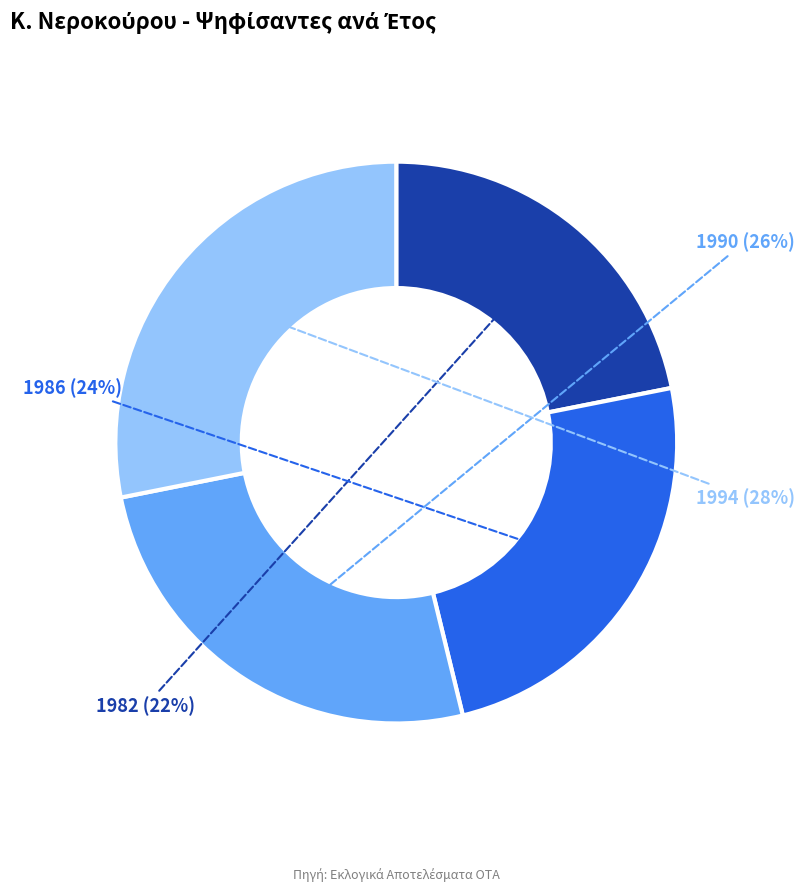

What percentage is the 1990 slice, to the nearest percent?

26%